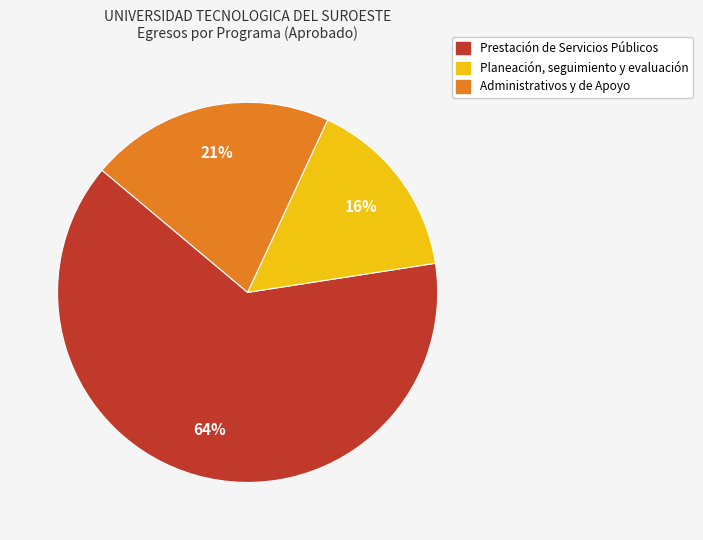

To the nearest percent, what portion does Administrativos y de Apoyo represent?

21%